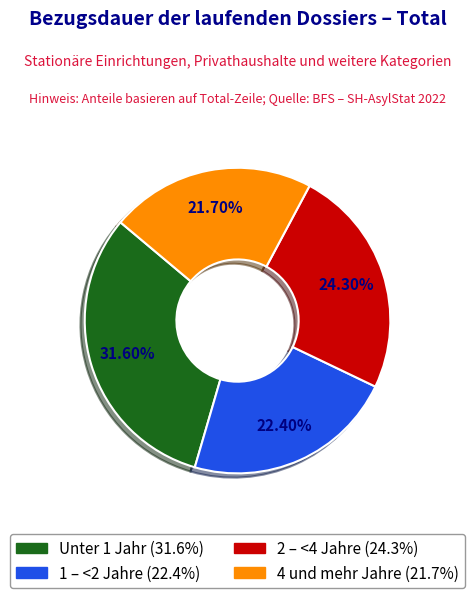

The 1 – <2 Jahre slice represents 22% of the pie. True or false?

True